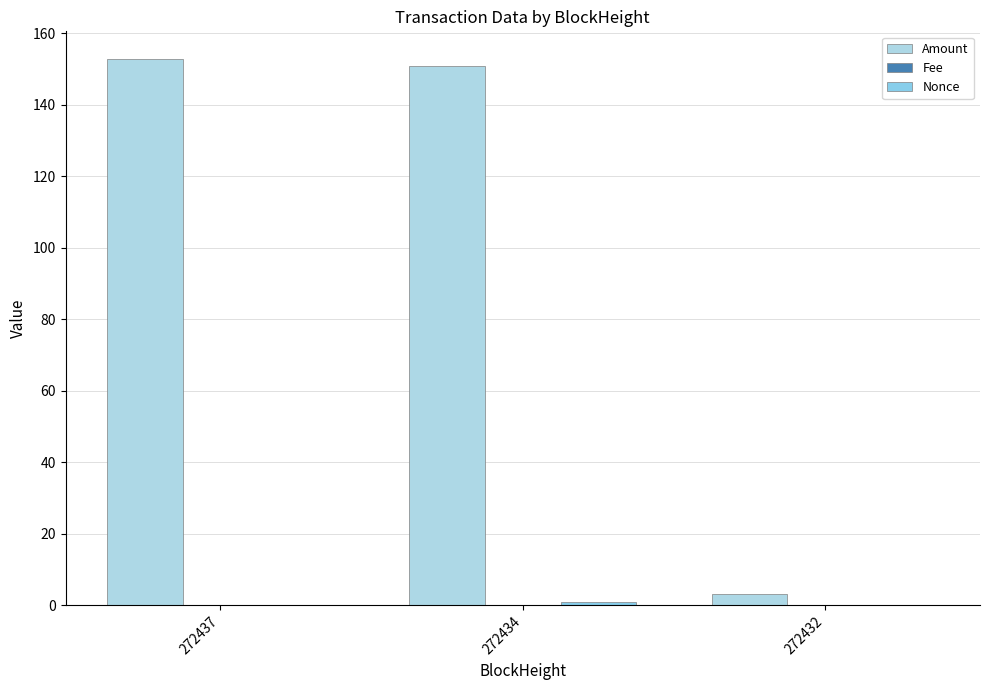

The Amount series shows 5.4 at 272432. True or false?

False